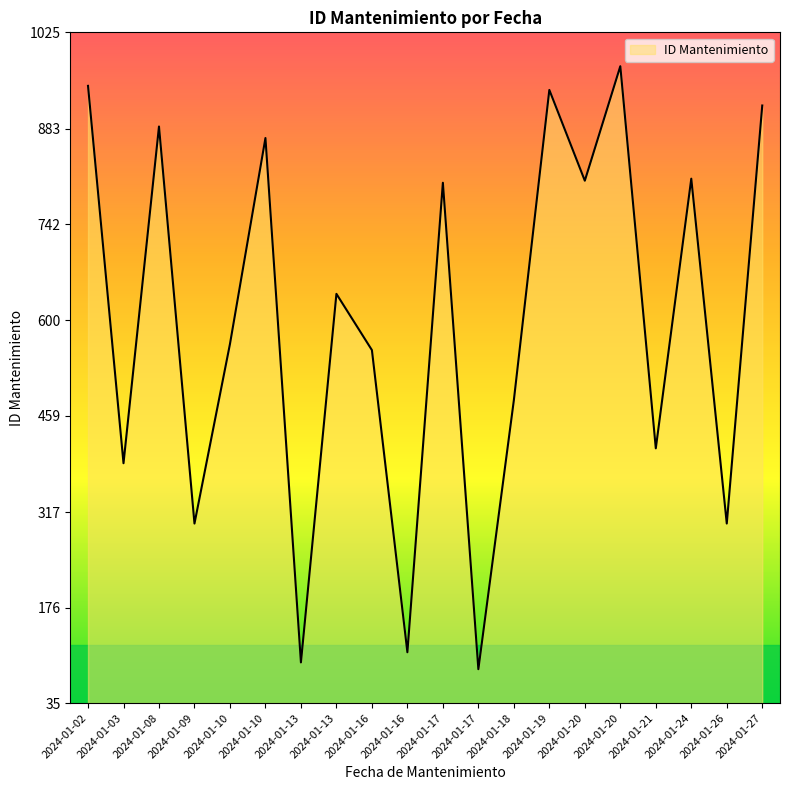

How many values are below 639?

10